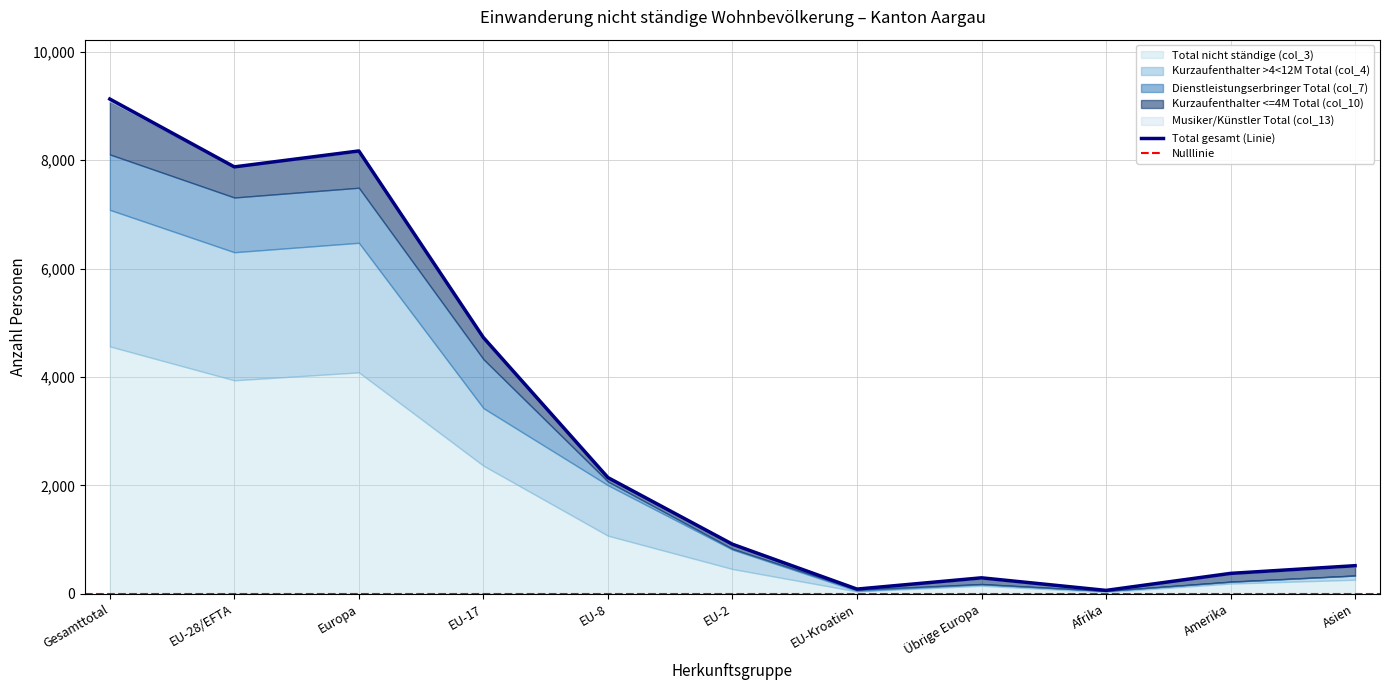

How many data points does each series have?

11